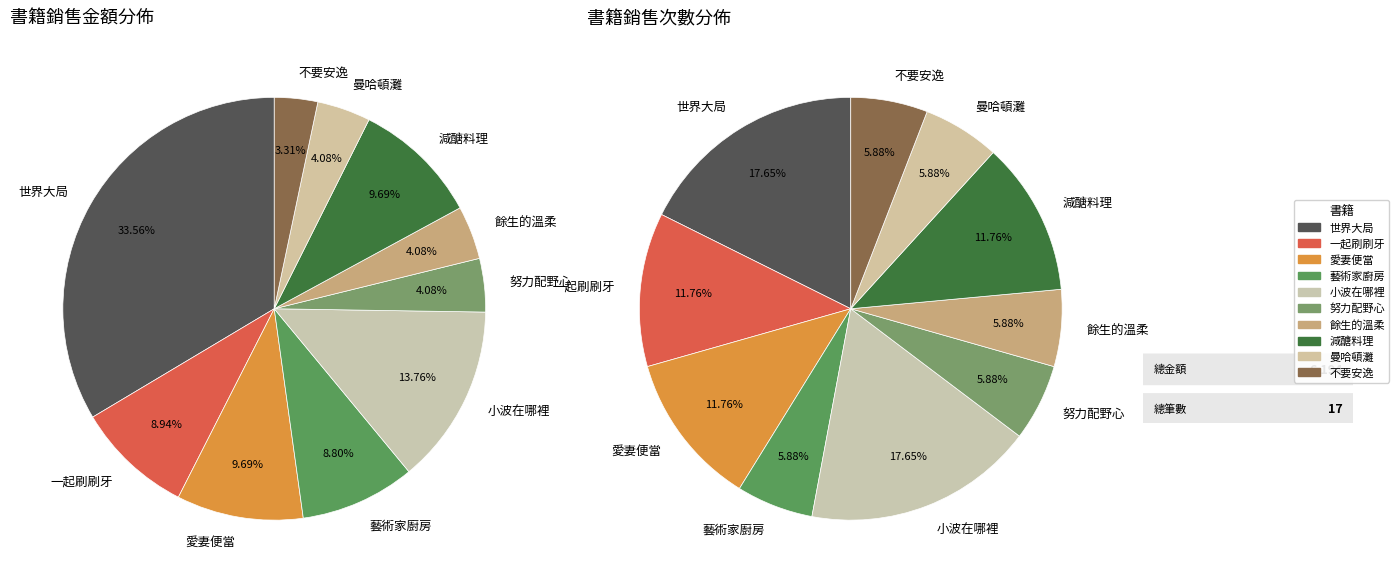

True or false: 世界大局．地圖全解讀 accounts for 40% of the total.

False